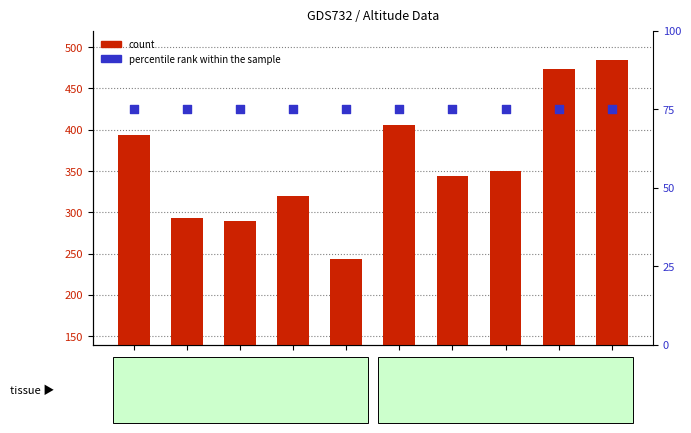

Which series contains the lowest Y value?

percentile rank within the sample